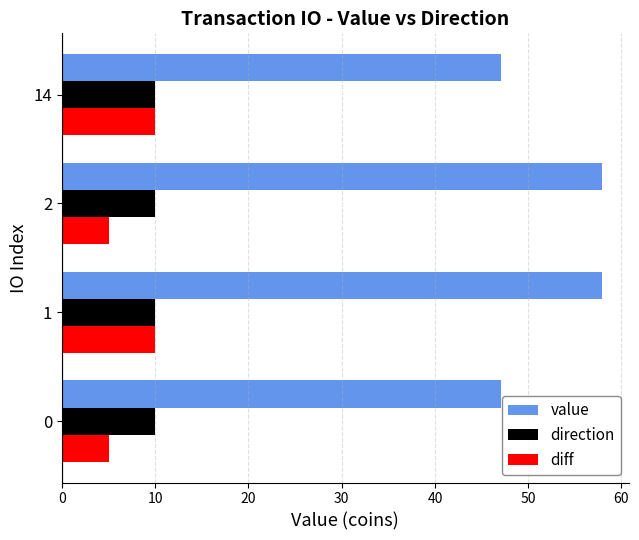

Which series has the largest range (max minus min)?

value